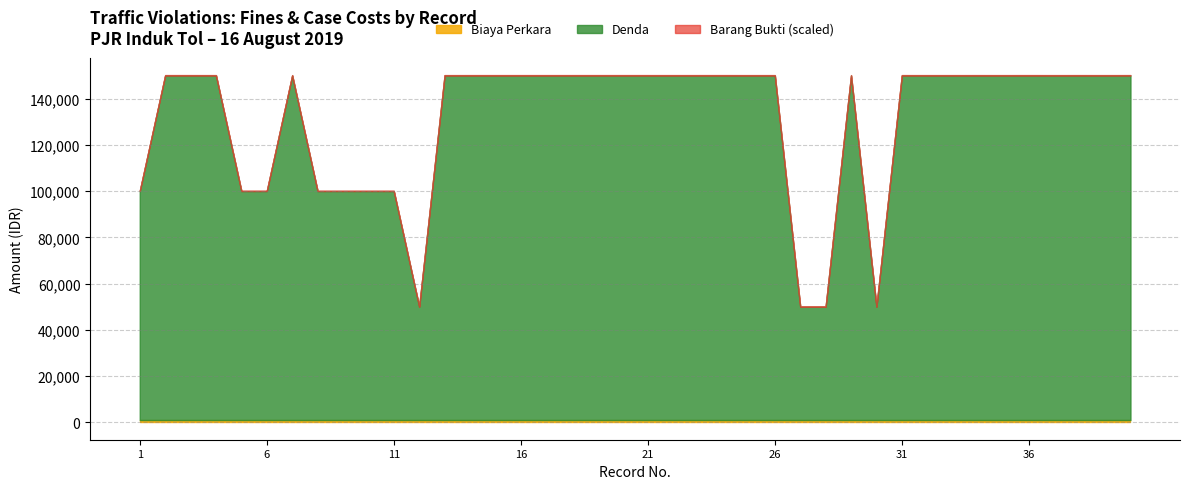

True or false: No (Record) and Barang Bukti Code cross at least once.

False